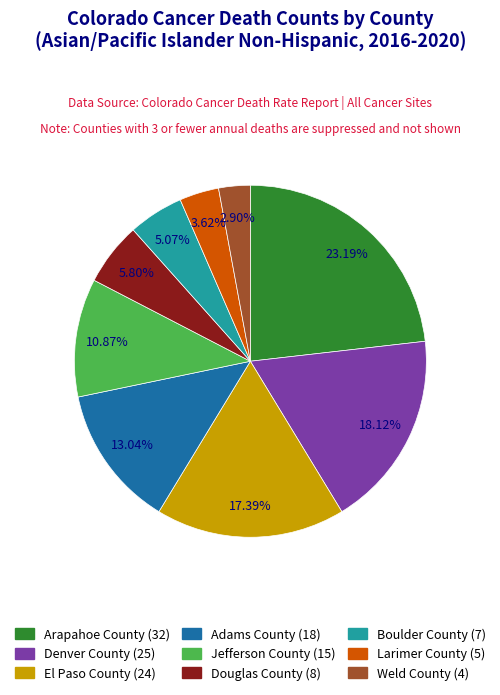

What is the smallest slice in the pie chart?

Weld County